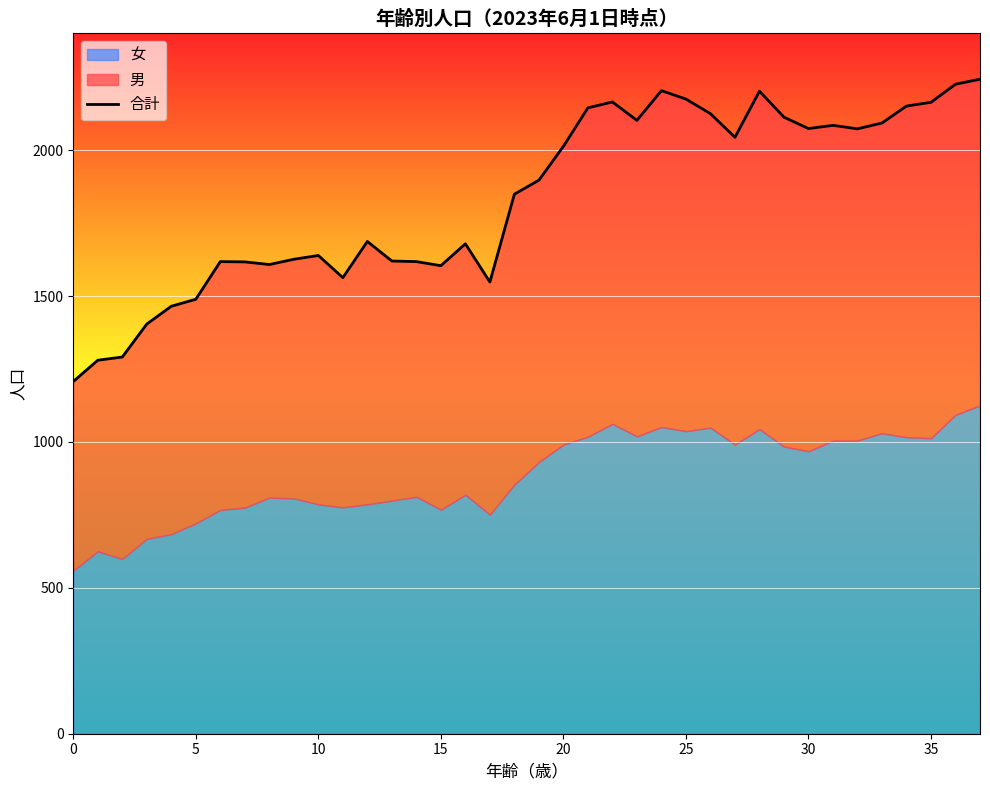

What is the average value?

1834